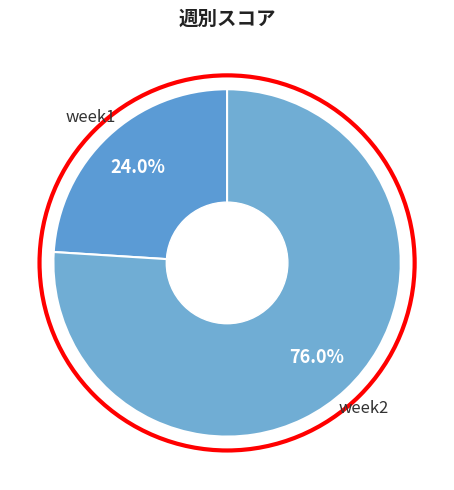

What is the majority slice?

week2